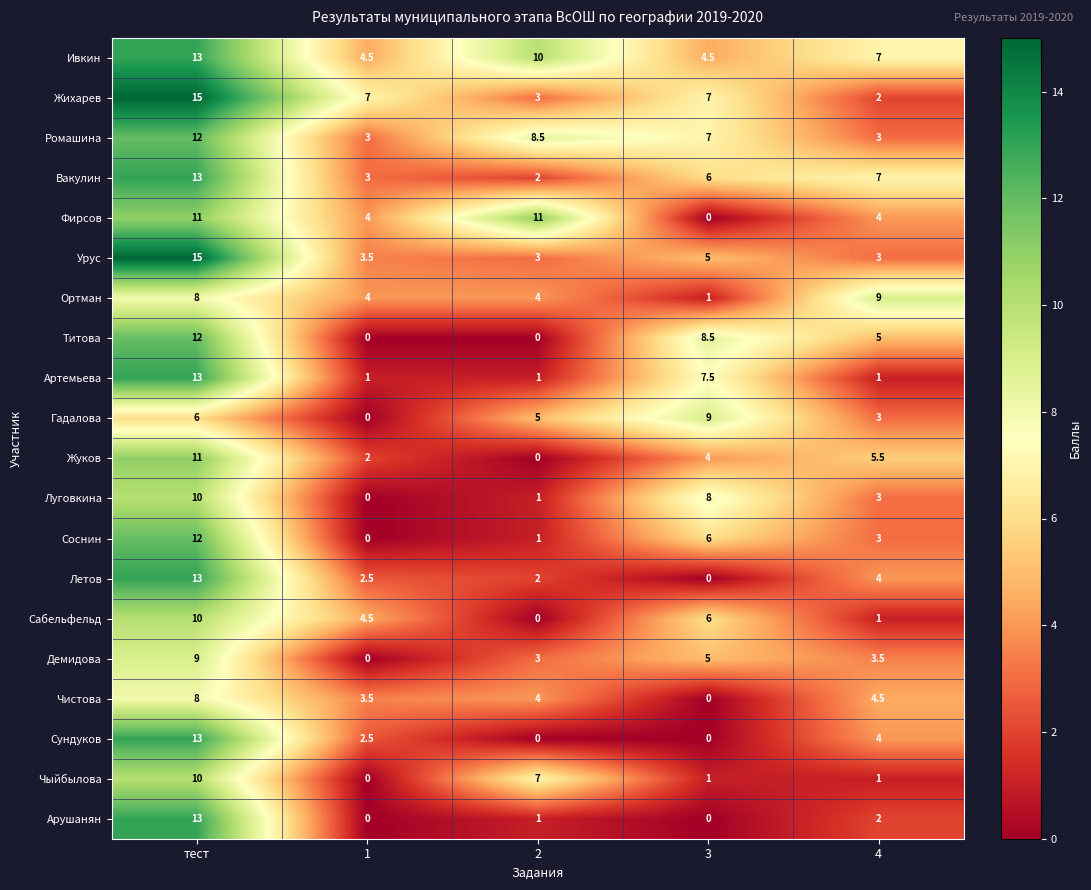

What is the spread (max minus min) of values at 1?

7.0